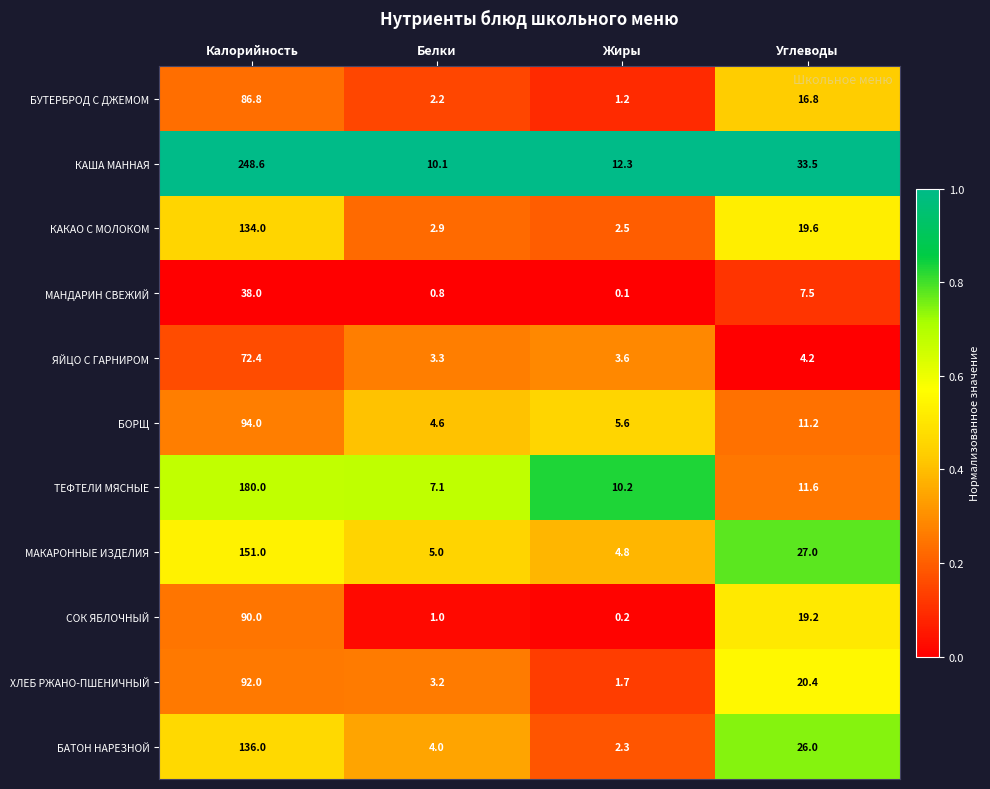

What is the difference between the БОРЩ values at Жиры and Калорийность?

88.4